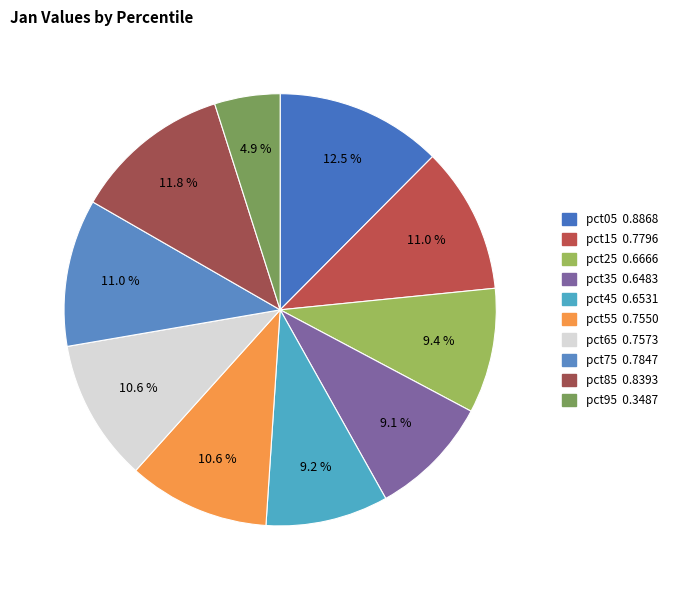

Count the number of slices in the pie.

10